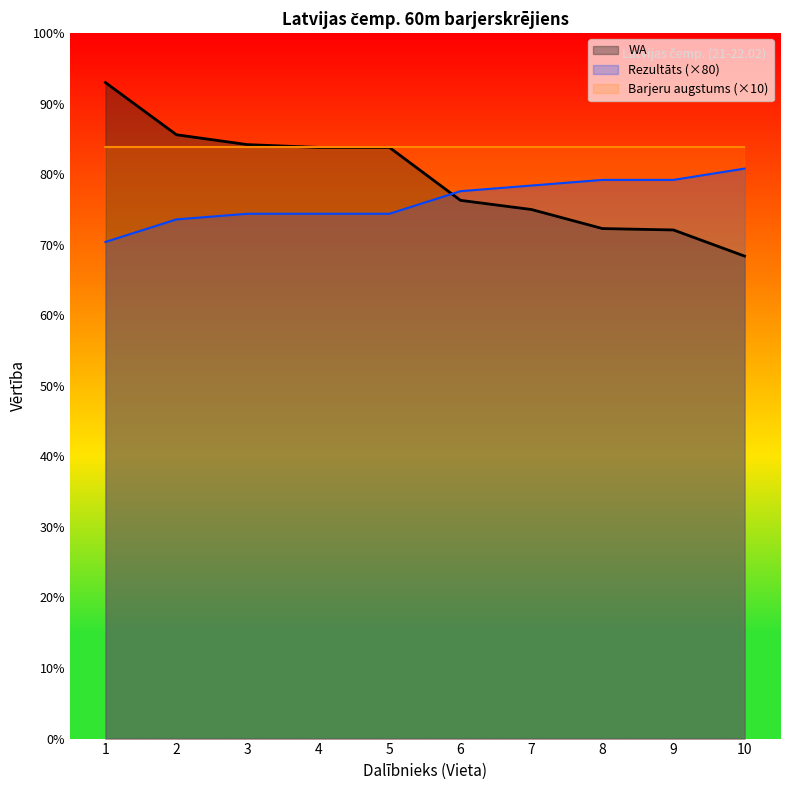

What is the sum of all WA values?

7945